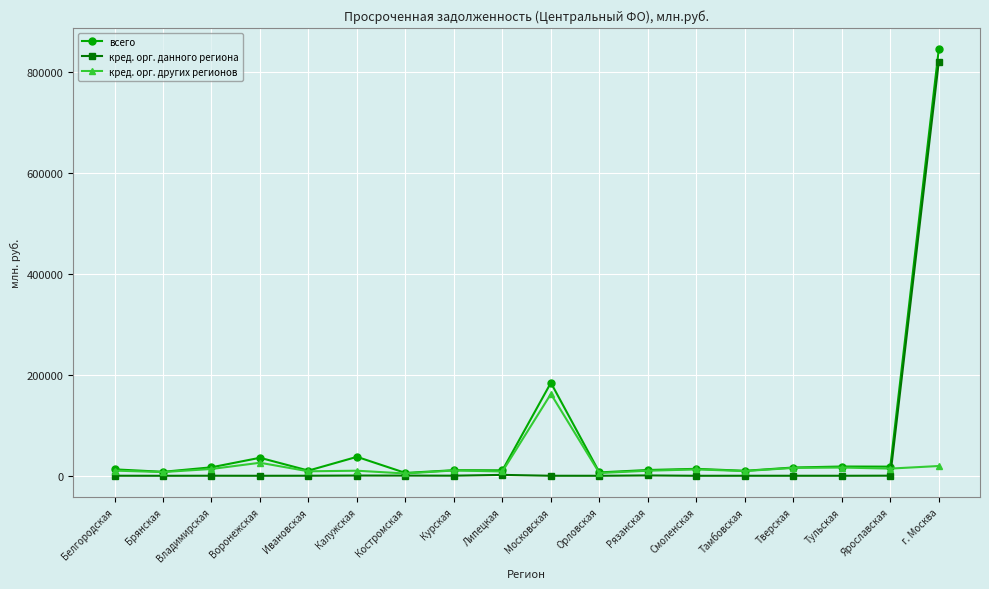

True or false: кред. орг. других регионов has more than 1 points higher than both neighbors.

True